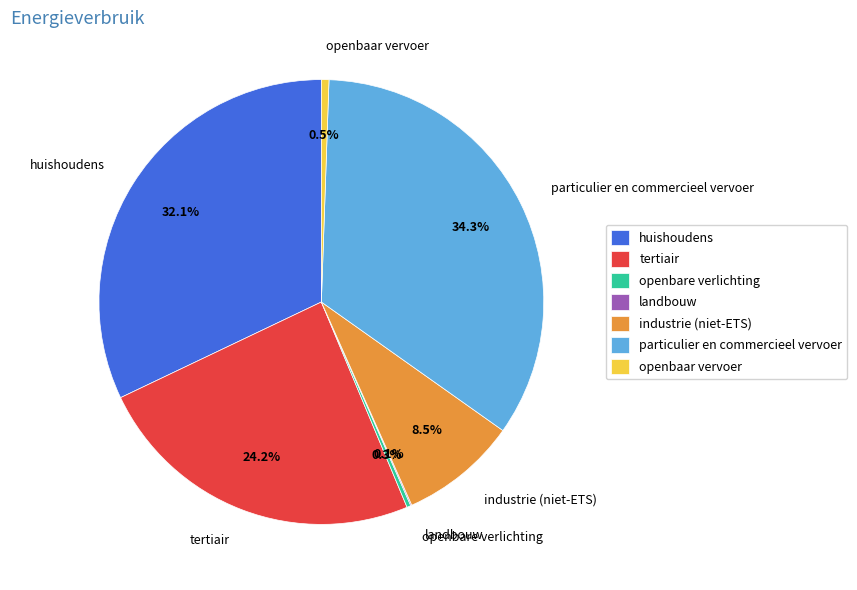

Does any single category account for the majority?

No